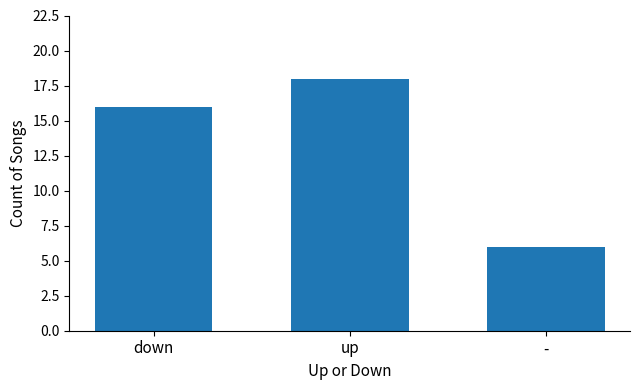

Which category has the lowest value across all series?

-